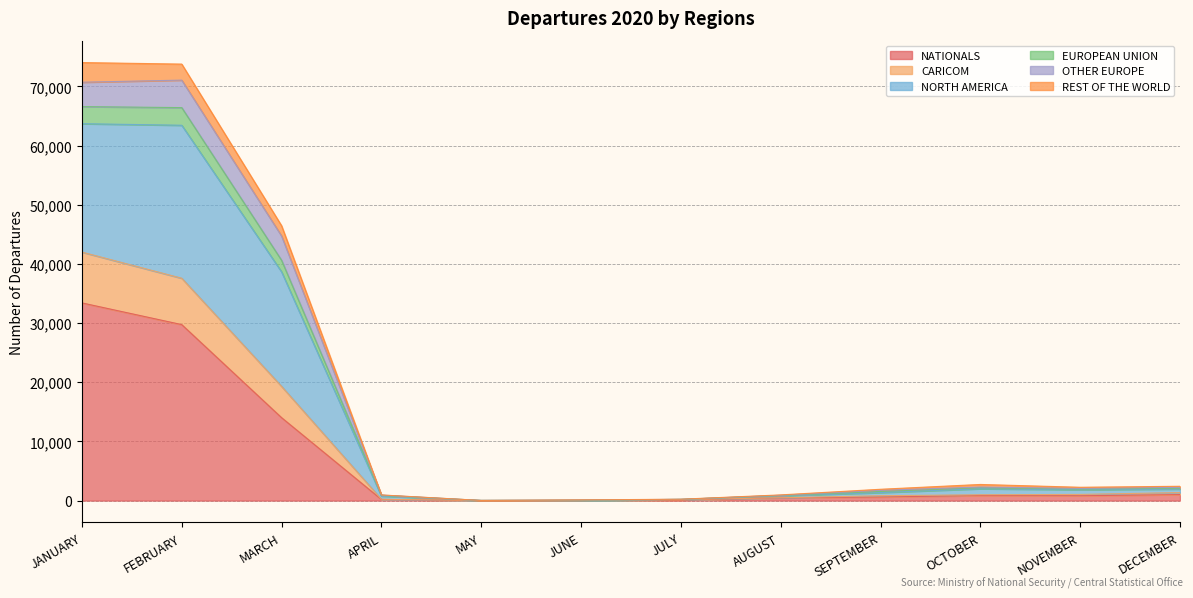

What is the lowest value of the EUROPEAN UNION series?

20